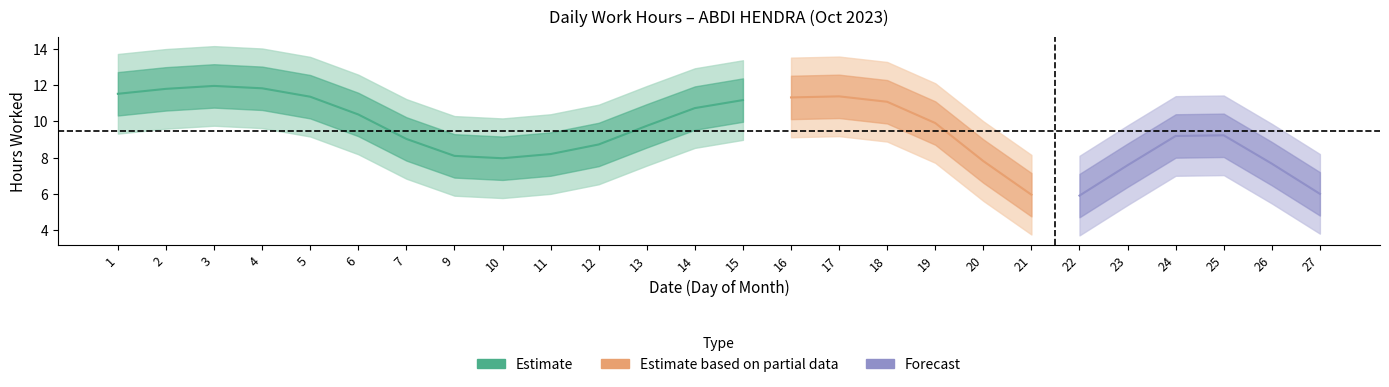

Is this an area chart (filled region under the line)?

No